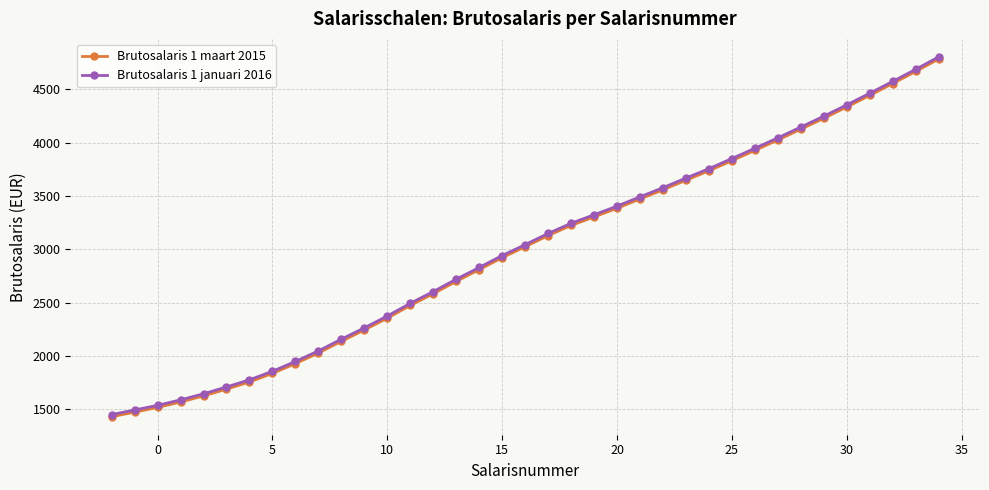

What is the greatest value displayed?

4804